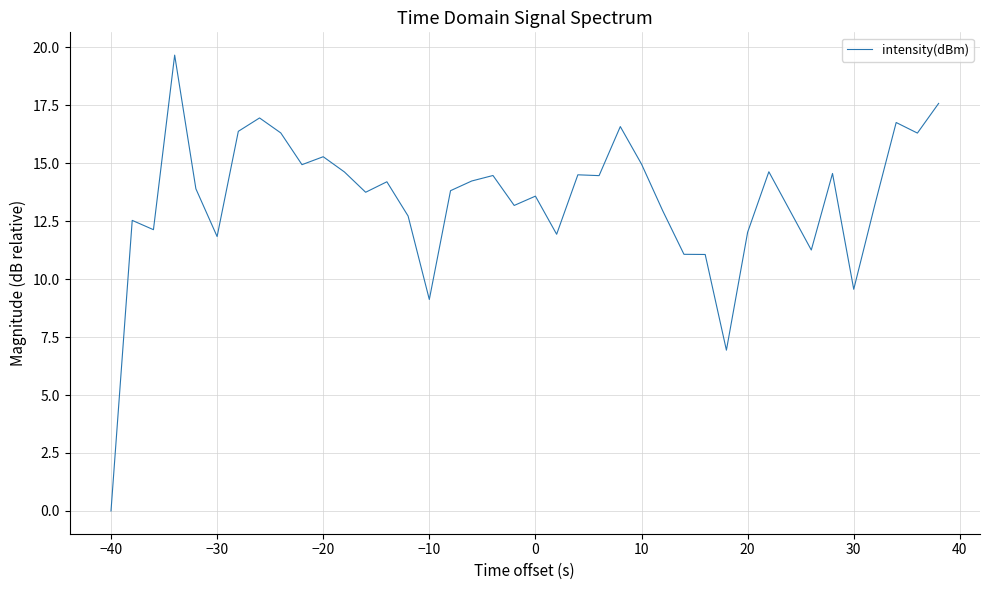

What is the greatest value displayed?

19.7